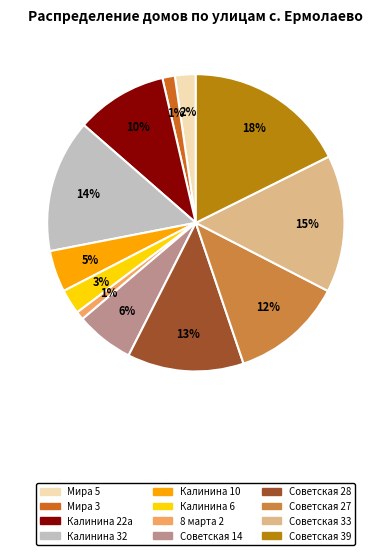

Which slice is the largest?

Советская 39